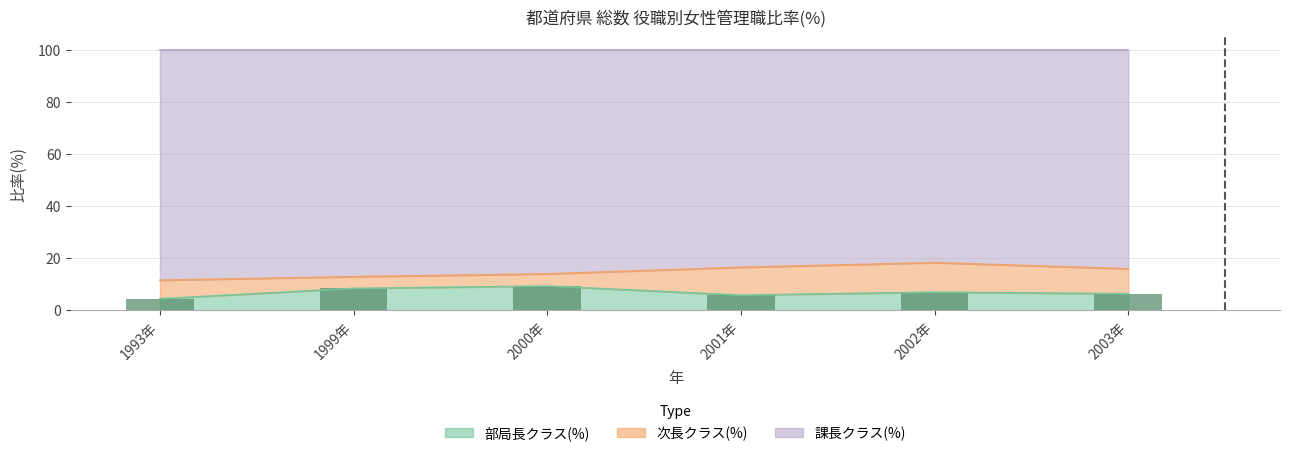

Which has a higher value, 1993年 or 2000年?

2000年